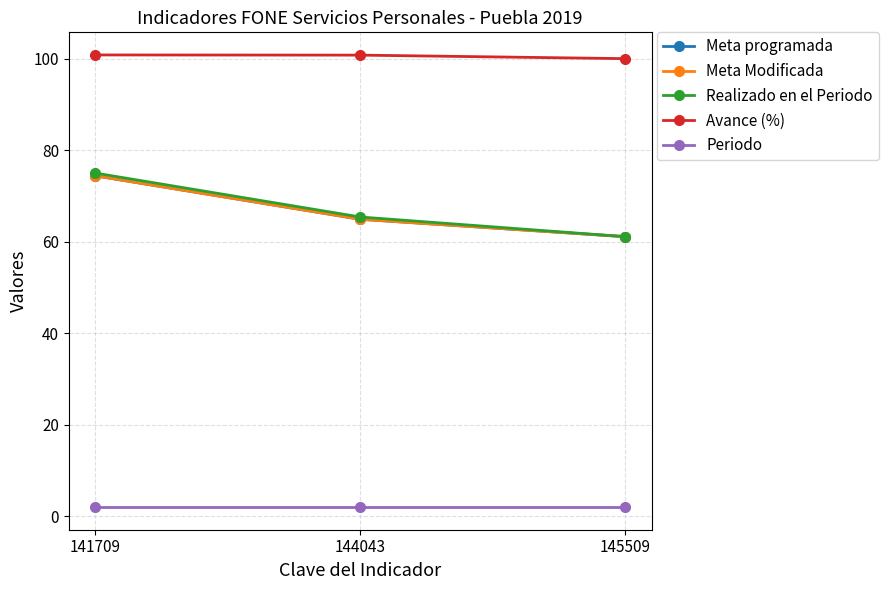

Where is Avance (%) nearest to the value 100?

145509